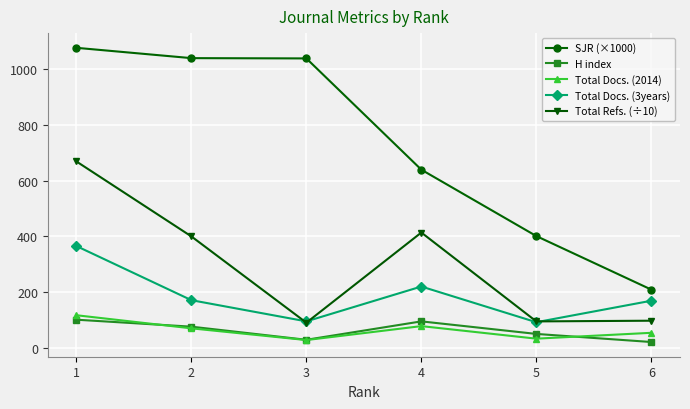

How many lines are shown in the chart?

5